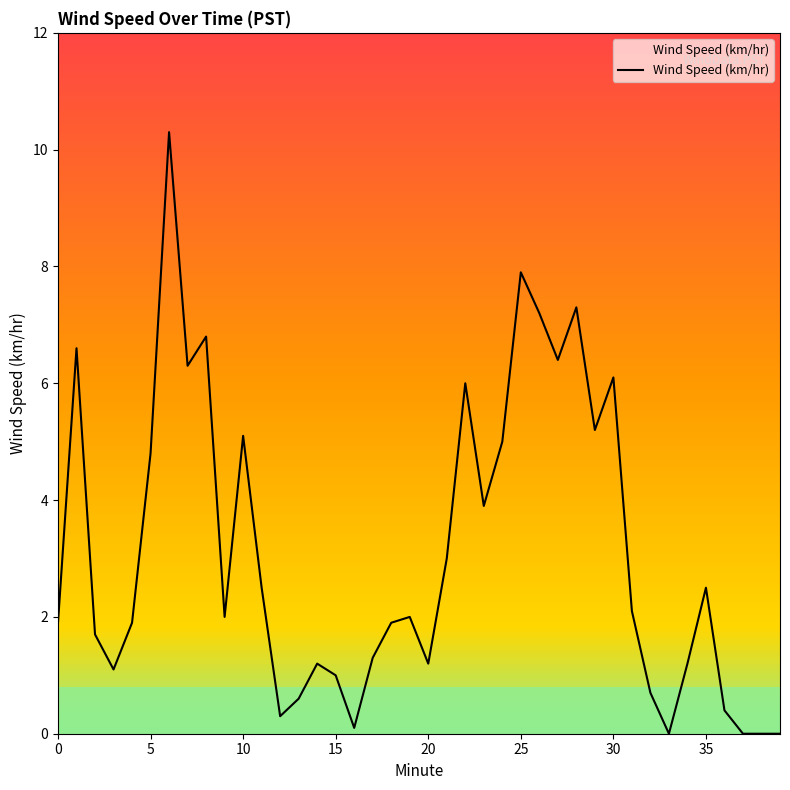

What is the maximum value shown in the chart?

10.3